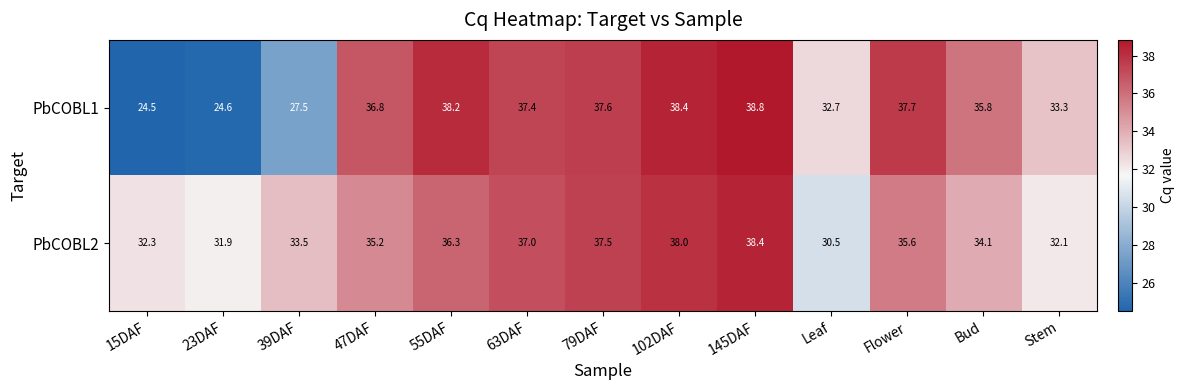

What is the difference between the second highest and minimum values in the PbCOBL1 series?

13.9